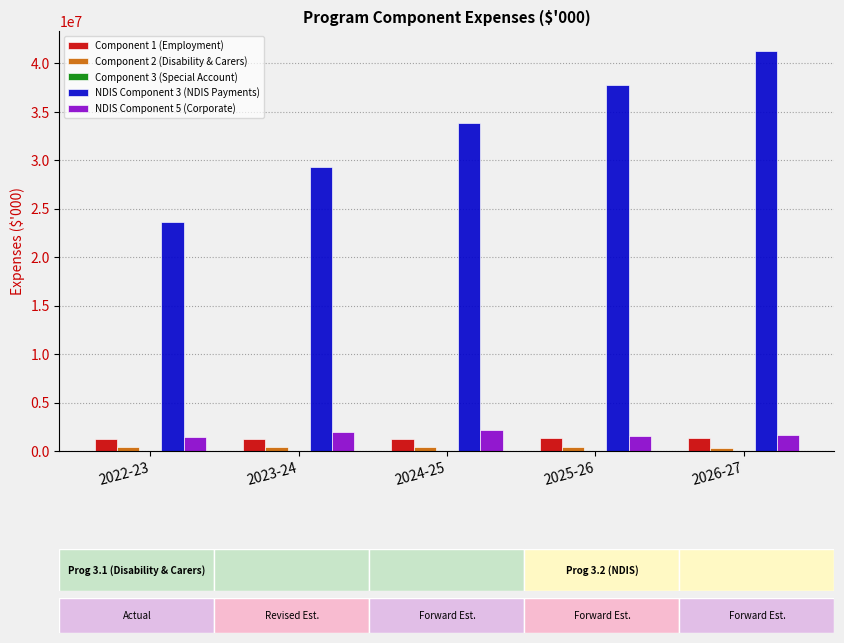

Does the chart contain stacked bars?

No